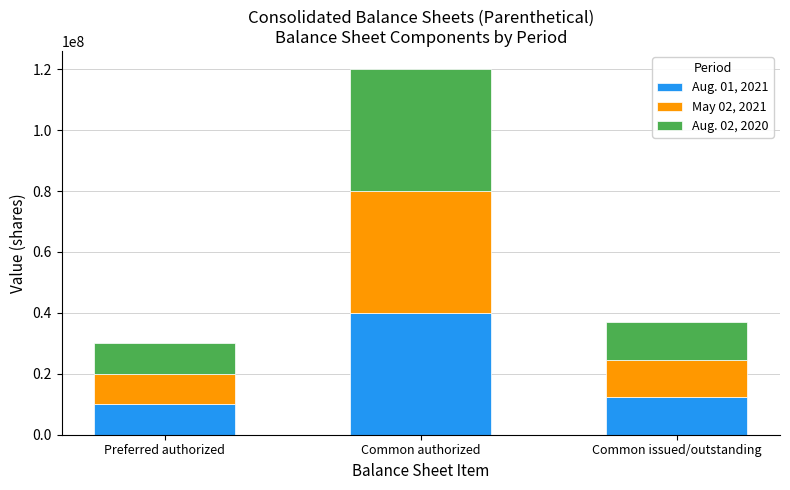

At which category is the sum across all series the highest?

Common authorized